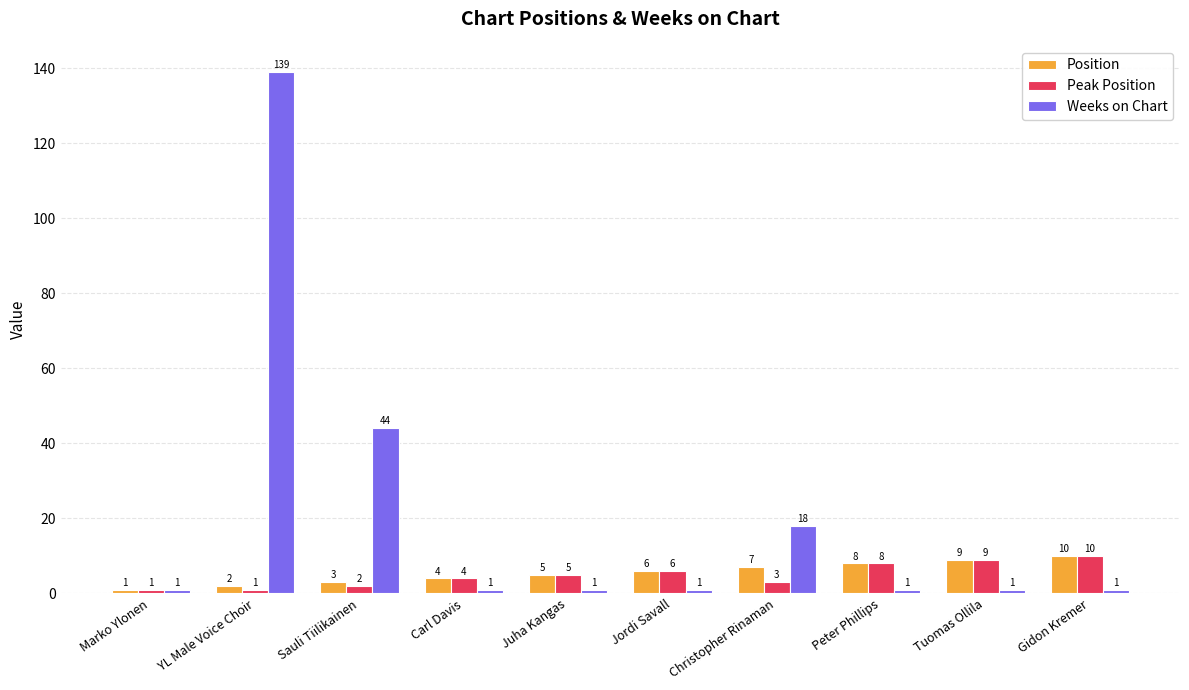

What is the spread (max minus min) of values at Sauli Tiilikainen?

42